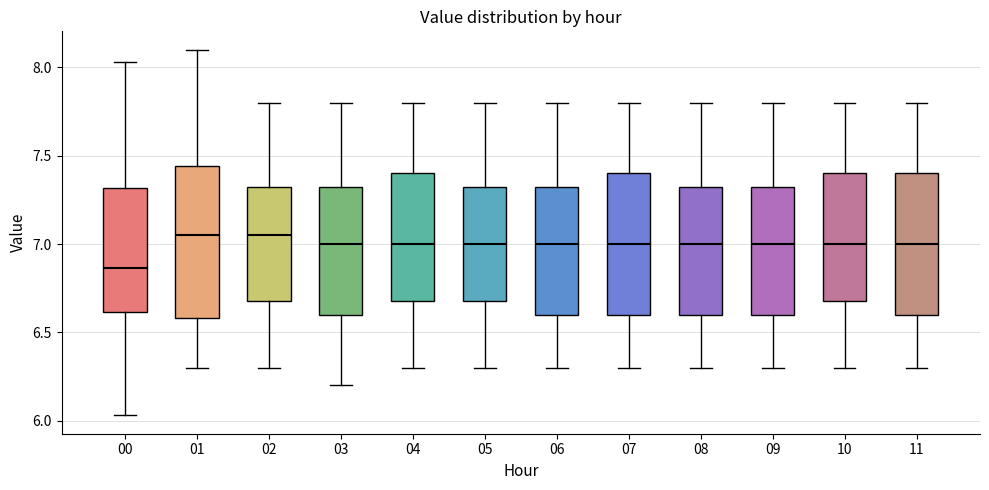

Reading left to right, read every box against the y-axis: the position of its median line, the range the box covers, and the ends of its whiskers. The values are not printed on the chart, so give them approximately, as read against the axis.

00: median 6.85, box 6.60 to 7.30, whiskers 6.05 to 8.05
01: median 7.05, box 6.60 to 7.45, whiskers 6.30 to 8.10
02: median 7.05, box 6.70 to 7.35, whiskers 6.30 to 7.80
03: median 7.00, box 6.60 to 7.35, whiskers 6.20 to 7.80
04: median 7.00, box 6.70 to 7.40, whiskers 6.30 to 7.80
05: median 7.00, box 6.70 to 7.35, whiskers 6.30 to 7.80
06: median 7.00, box 6.60 to 7.35, whiskers 6.30 to 7.80
07: median 7.00, box 6.60 to 7.40, whiskers 6.30 to 7.80
08: median 7.00, box 6.60 to 7.35, whiskers 6.30 to 7.80
09: median 7.00, box 6.60 to 7.35, whiskers 6.30 to 7.80
10: median 7.00, box 6.70 to 7.40, whiskers 6.30 to 7.80
11: median 7.00, box 6.60 to 7.40, whiskers 6.30 to 7.80